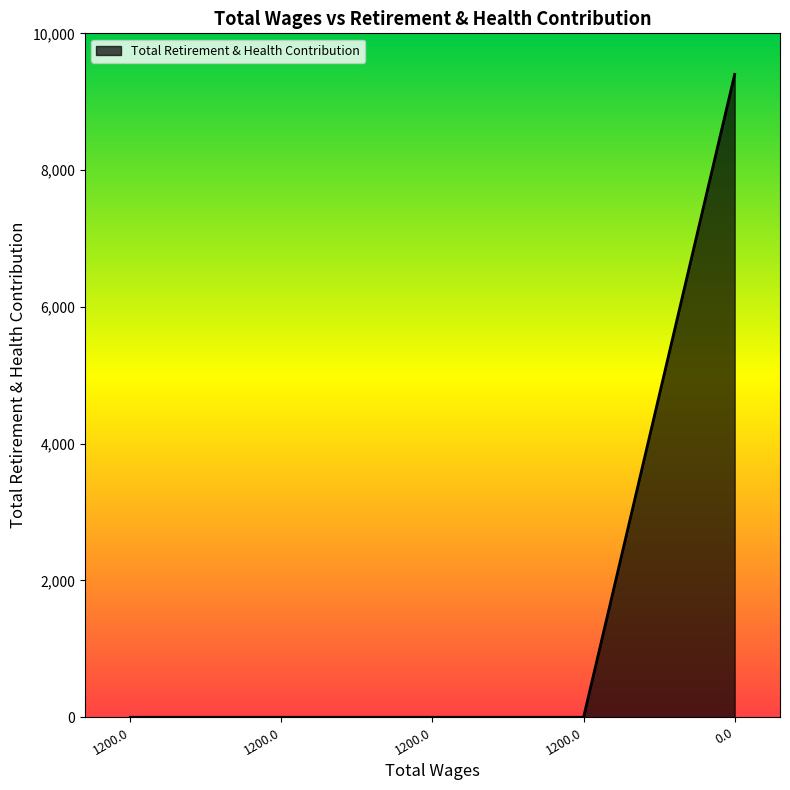

The value at 1200.0 is 0. True or false?

True